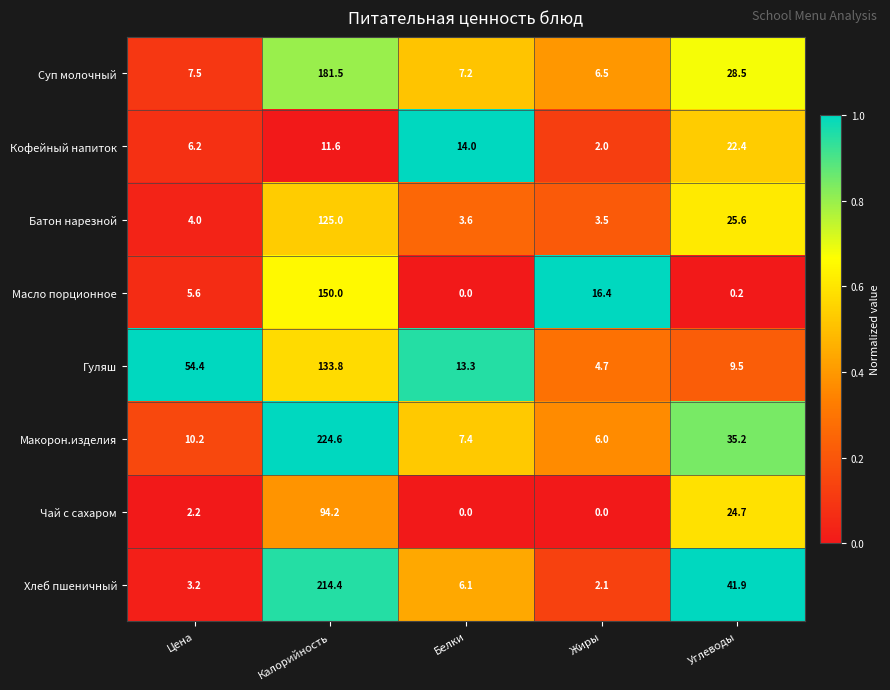

What is the difference between the second highest and second lowest values in the Масло порционное series?

16.2